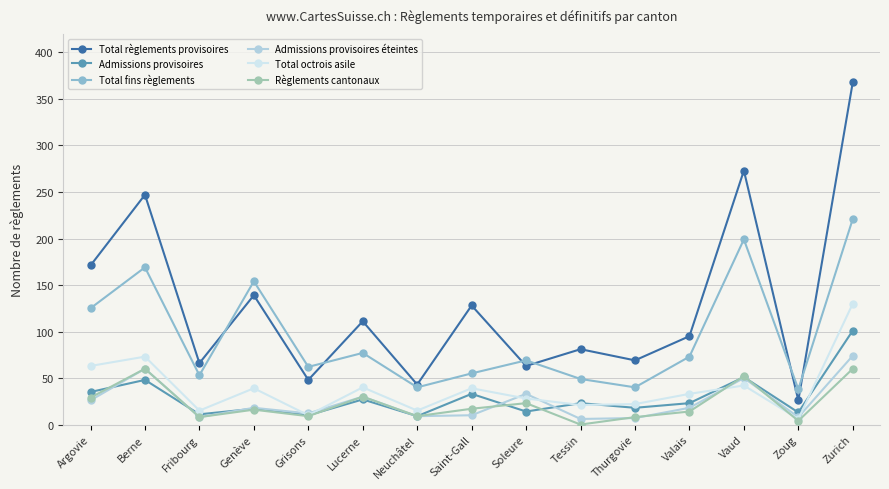

Which category has the lowest value across all series?

Tessin